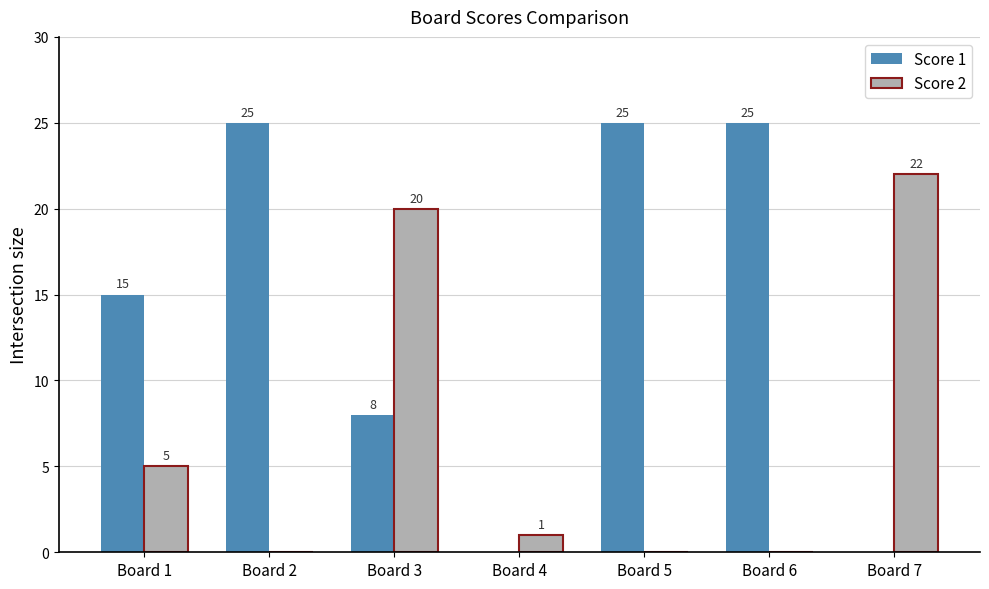

Where is Score 1 nearest to the value 12?

Board 1